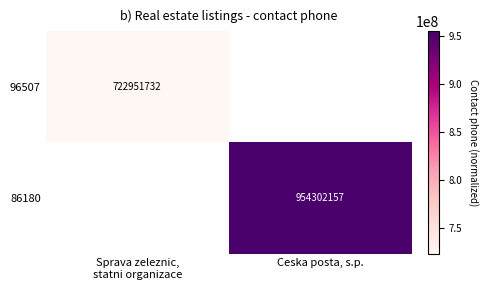

The 96507 series shows 722951732.0 at Sprava zeleznic, statni organizace. True or false?

True